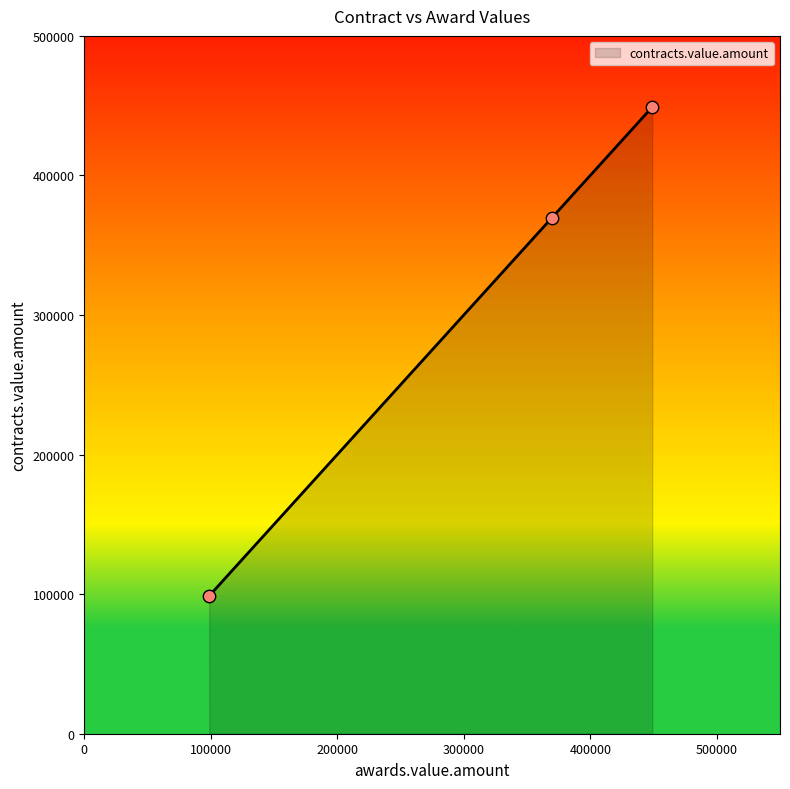

Between 449036 and 369819.32, which is larger?

449036